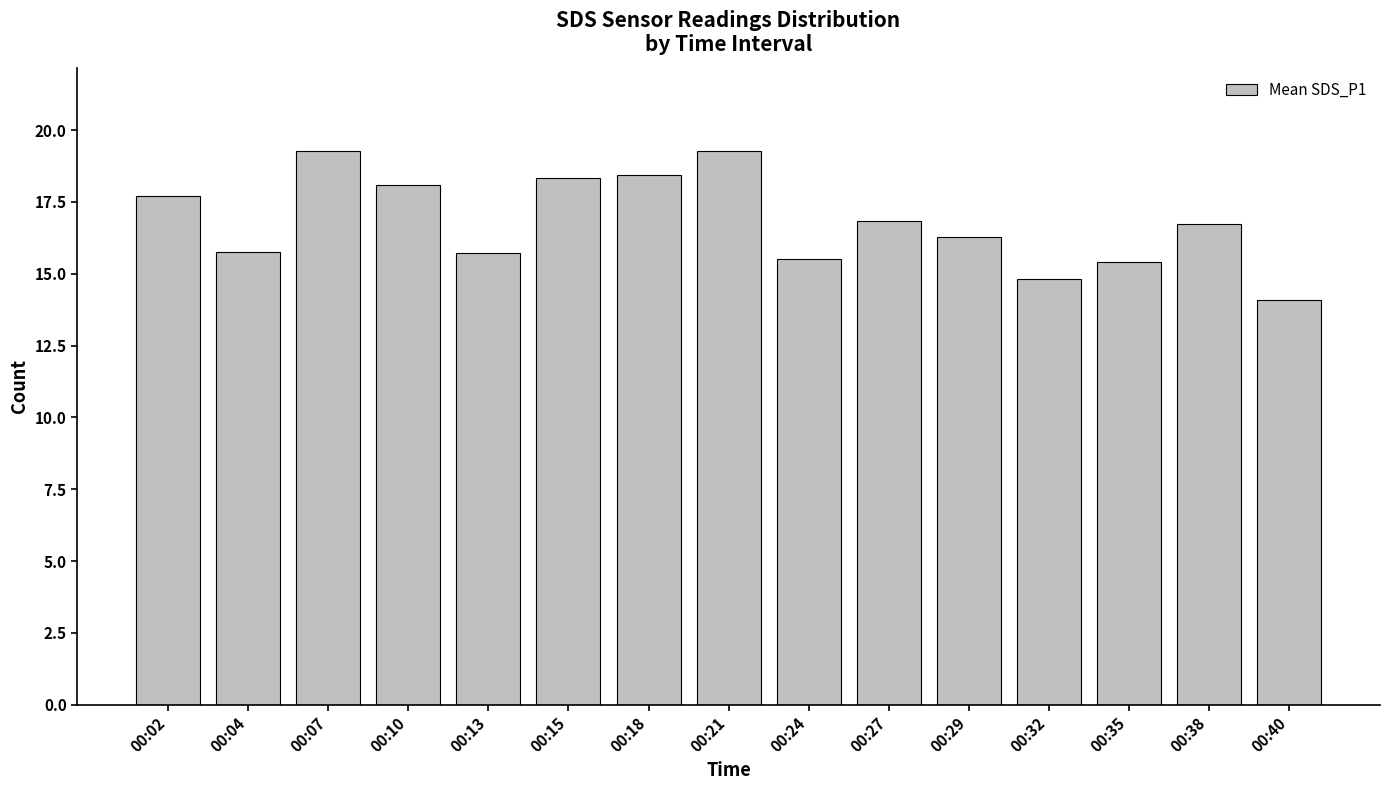

Where does the data first go above 16?

00:02